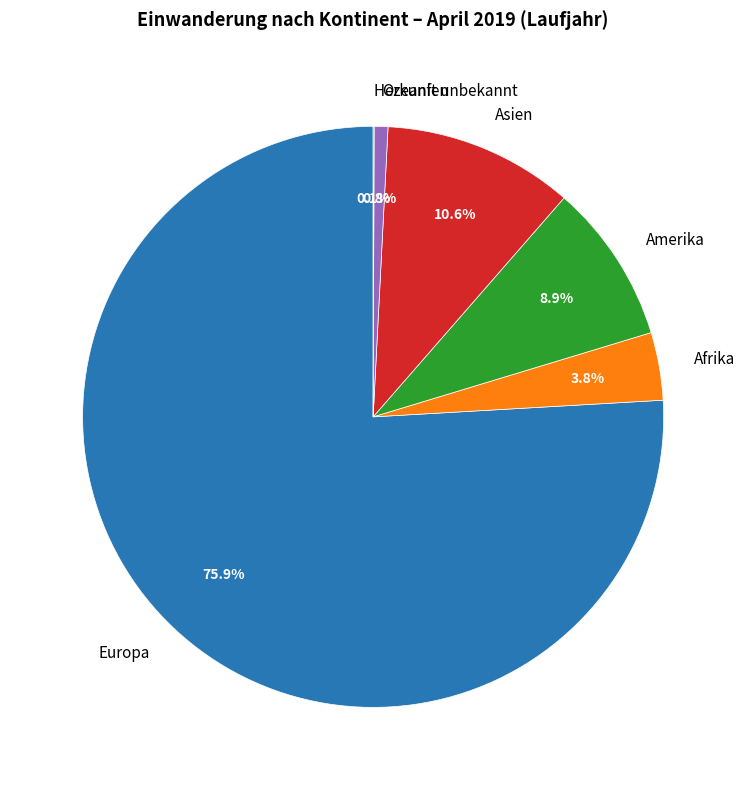

Which slice is the largest?

Europa